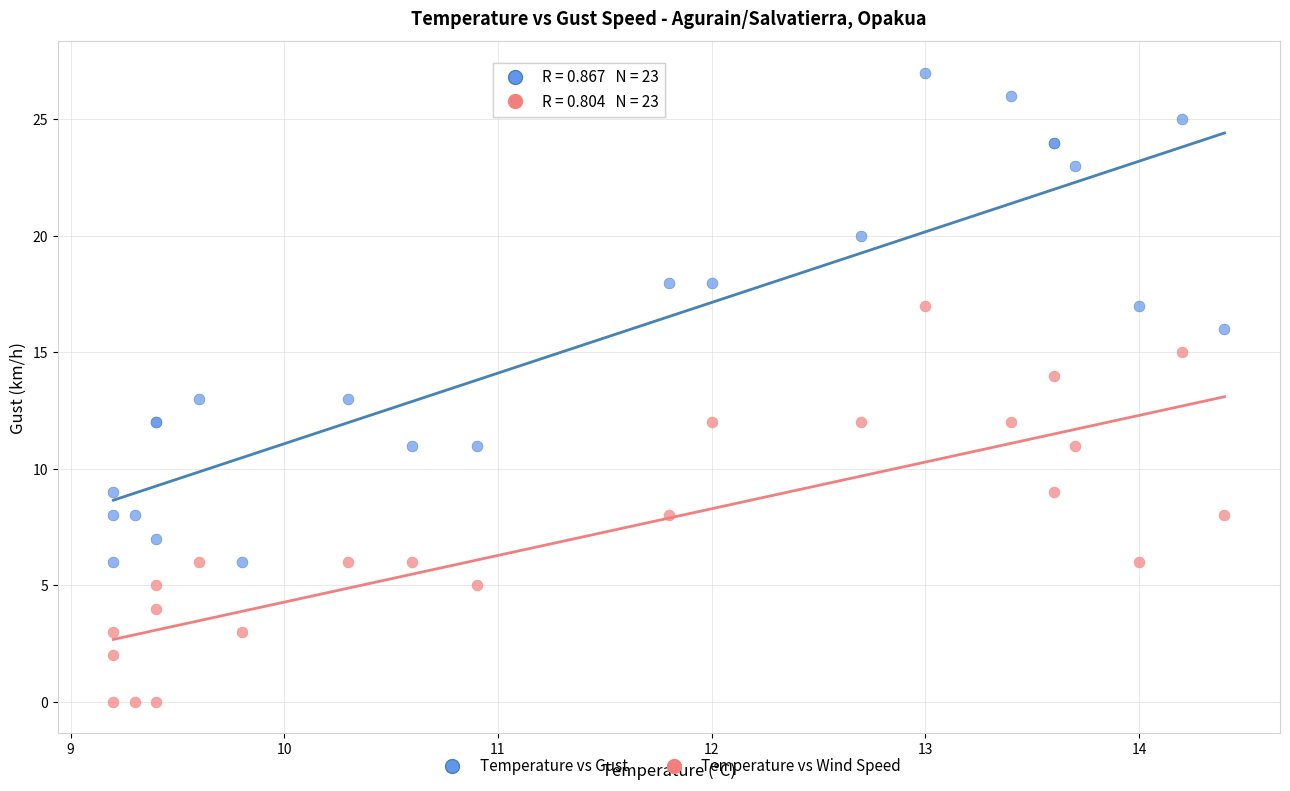

Which series has the widest spread of Y values?

Temperature vs Gust